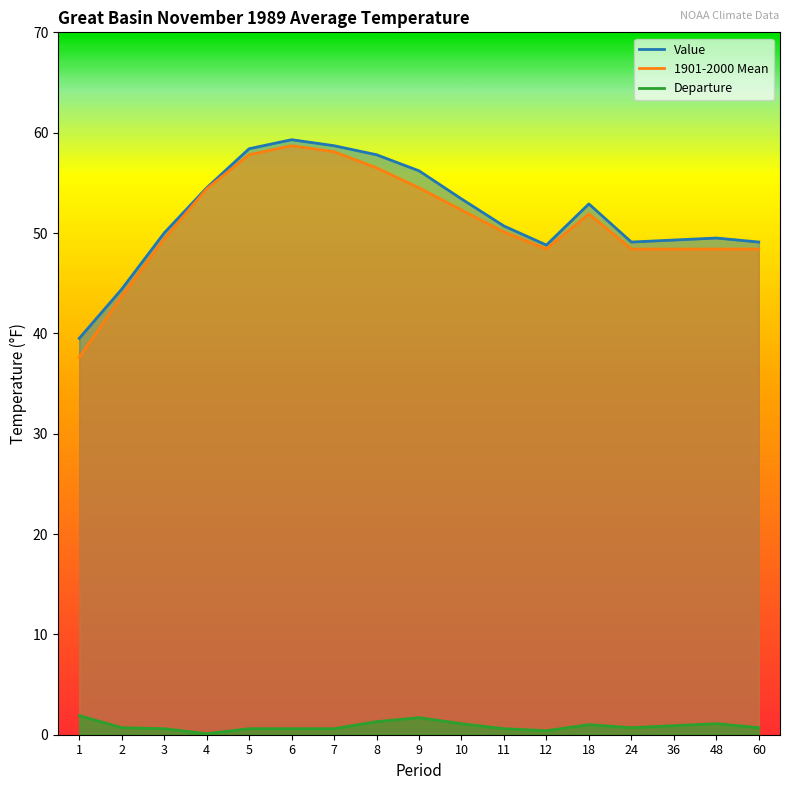

True or false: Departure has more than 2 interior local peaks.

True